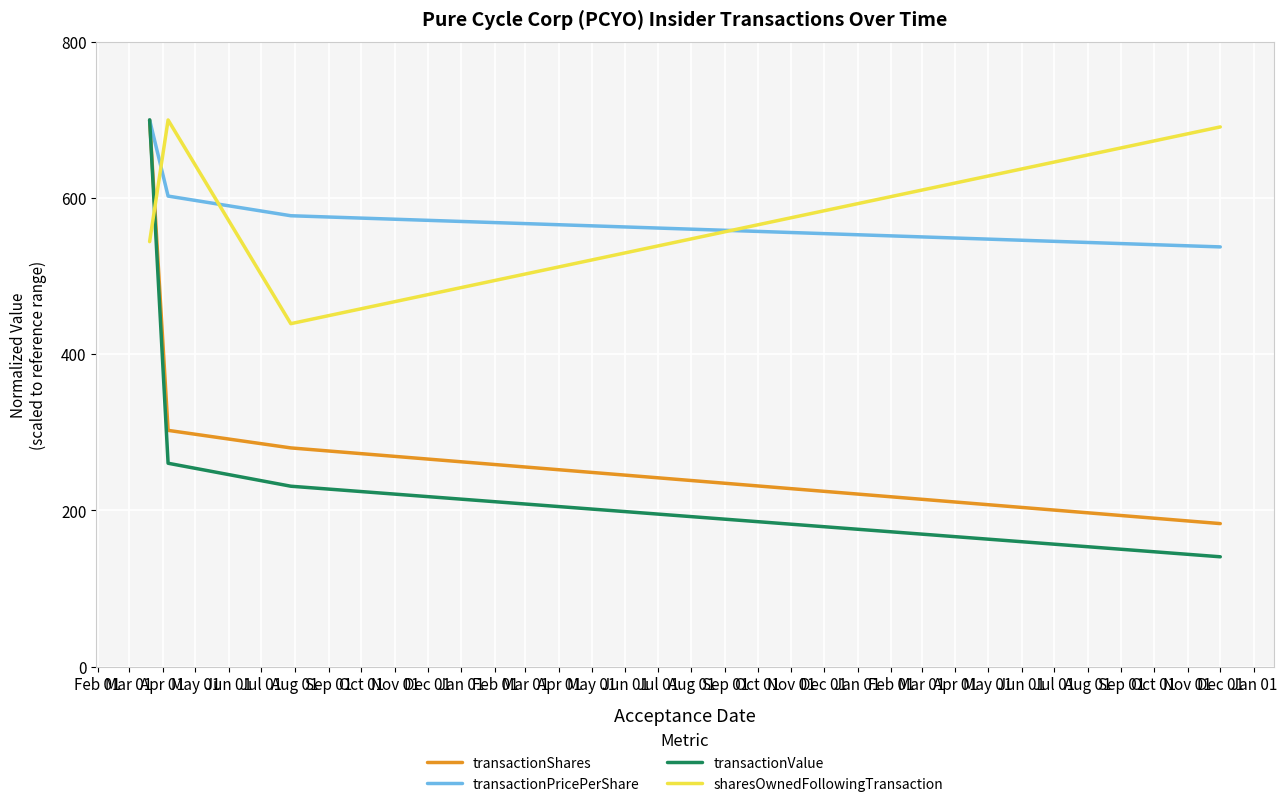

What is the maximum value for transactionValue?

700.0